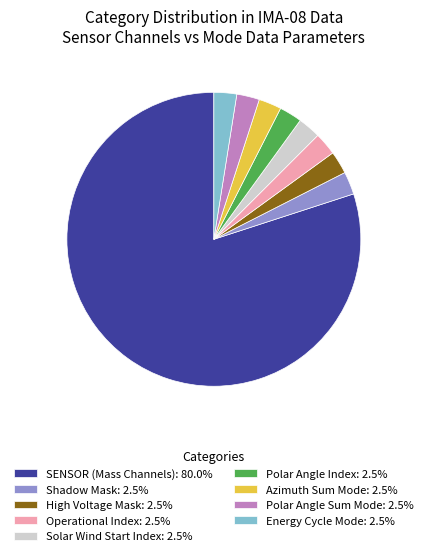

Approximately how many times larger is the value at Polar Angle Sum Mode: 2.5% compared to Energy Cycle Mode: 2.5%?

1.0